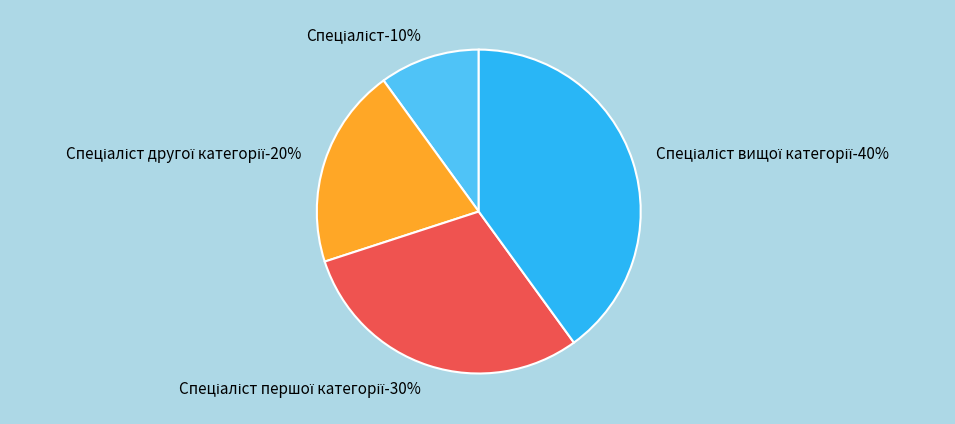

How many segments does this pie chart have?

4